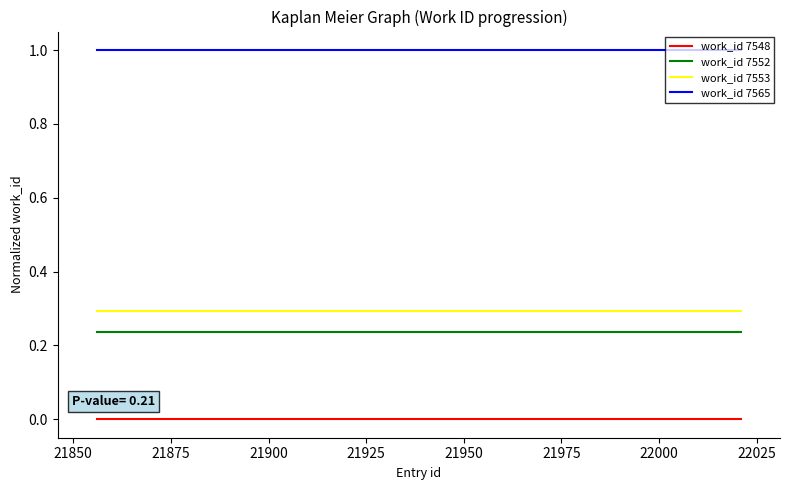

Which series has the largest total across all categories?

work_id 7565